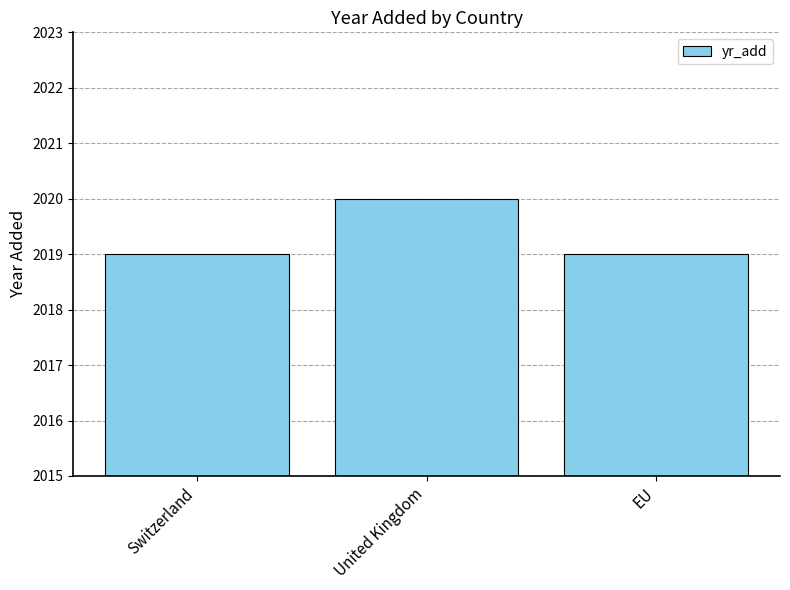

The chart shows a value of 2019 at Switzerland. True or false?

True